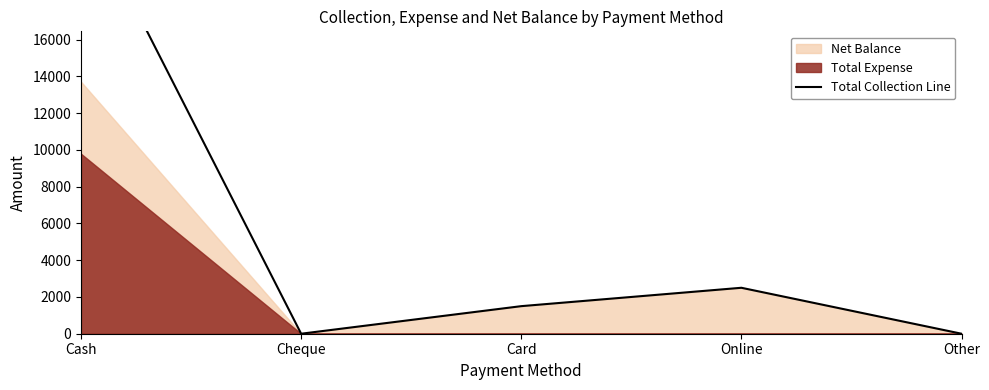

Reading left to right, transcribe all the data shown in this chart.

23500	0	1500	2500	0